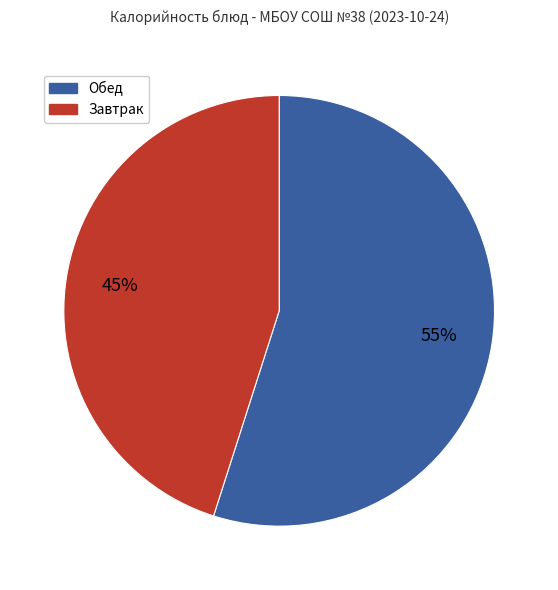

To the nearest percent, what portion does Обед represent?

55%